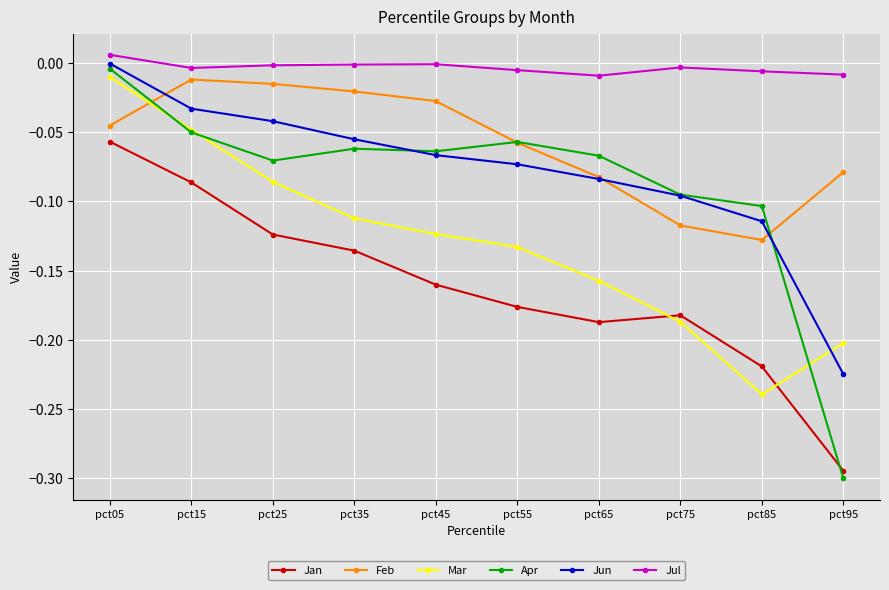

Which label corresponds to the largest value in the chart?

pct05